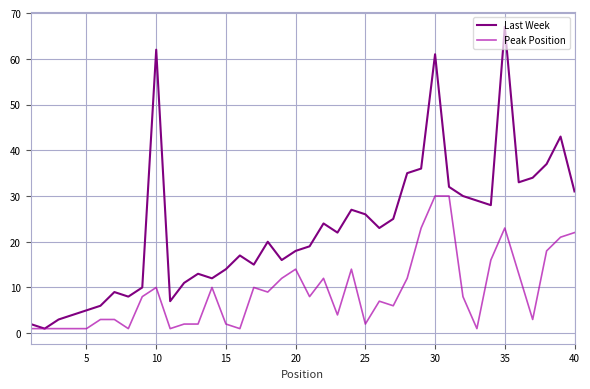

Which series has the largest total across all categories?

Last Week